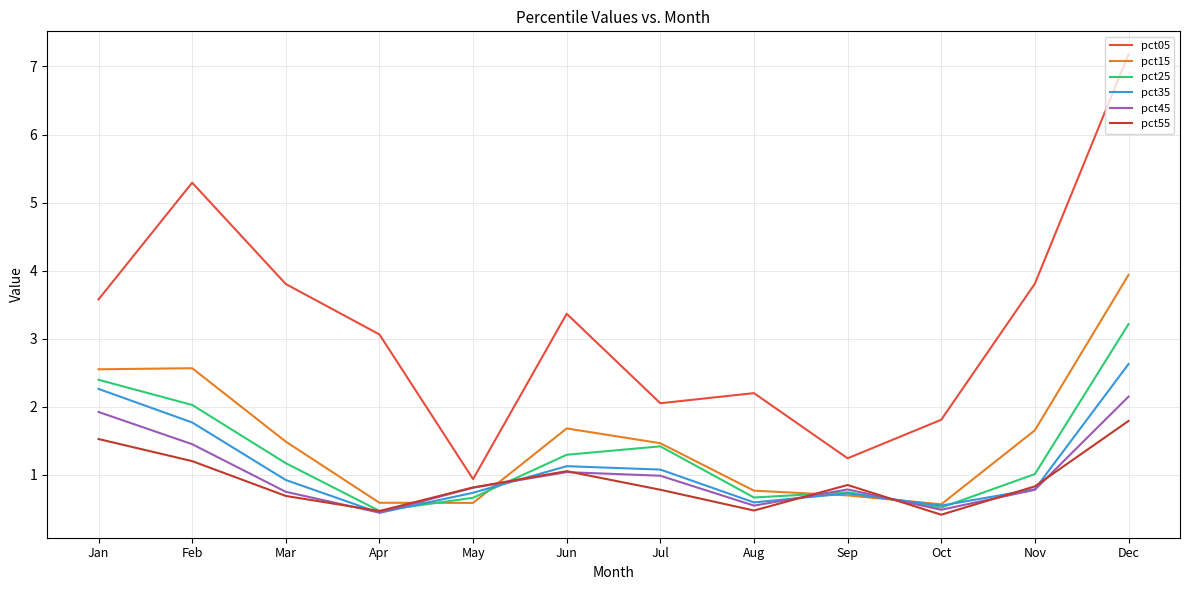

What is the spread (max minus min) of values at Nov?

3.0